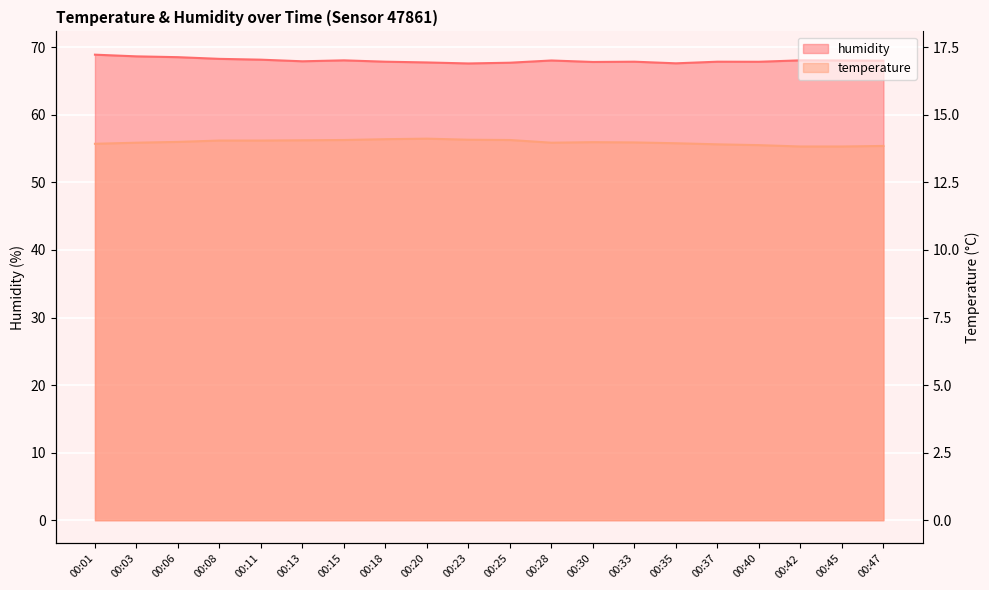

Does the chart display data point markers on the line(s)?

No